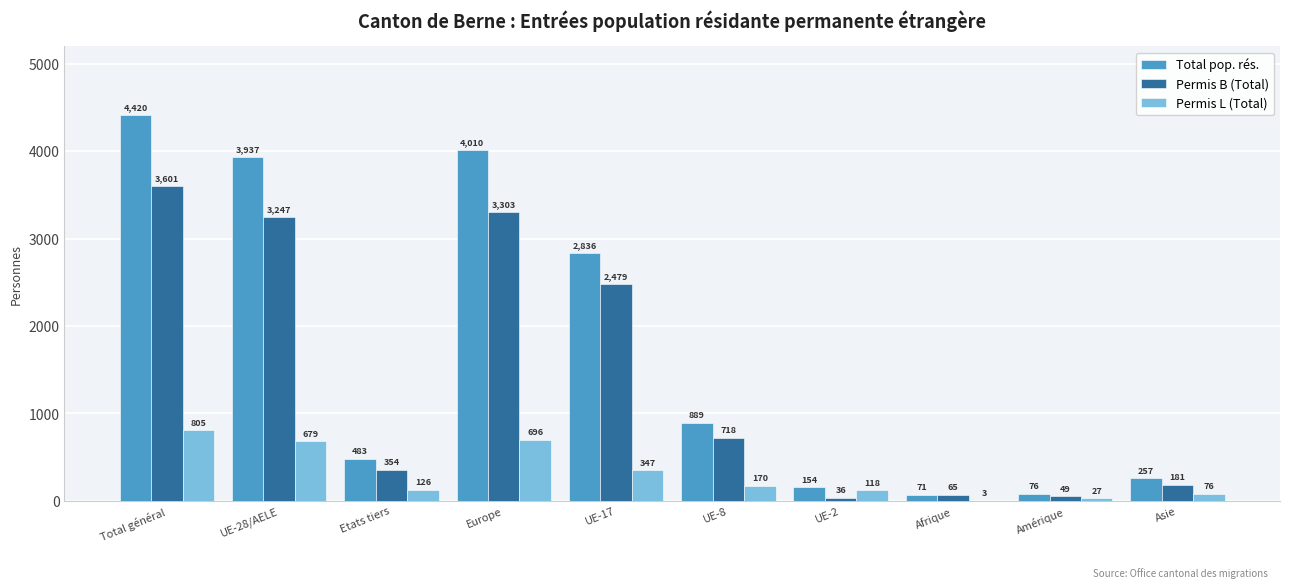

What is the highest value of the Permis B (Total) series?

3601